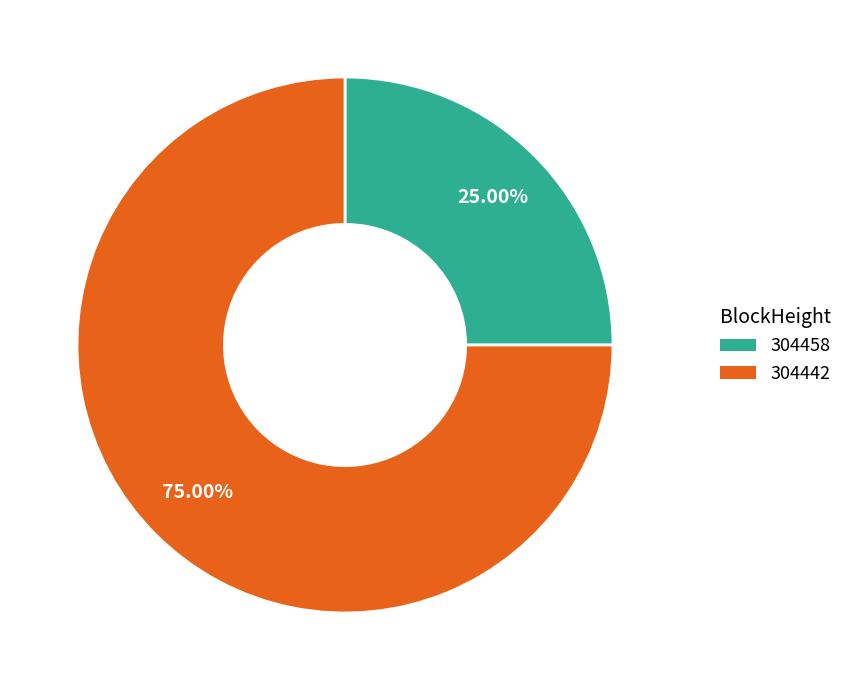

Which category has the biggest portion of the pie?

304442